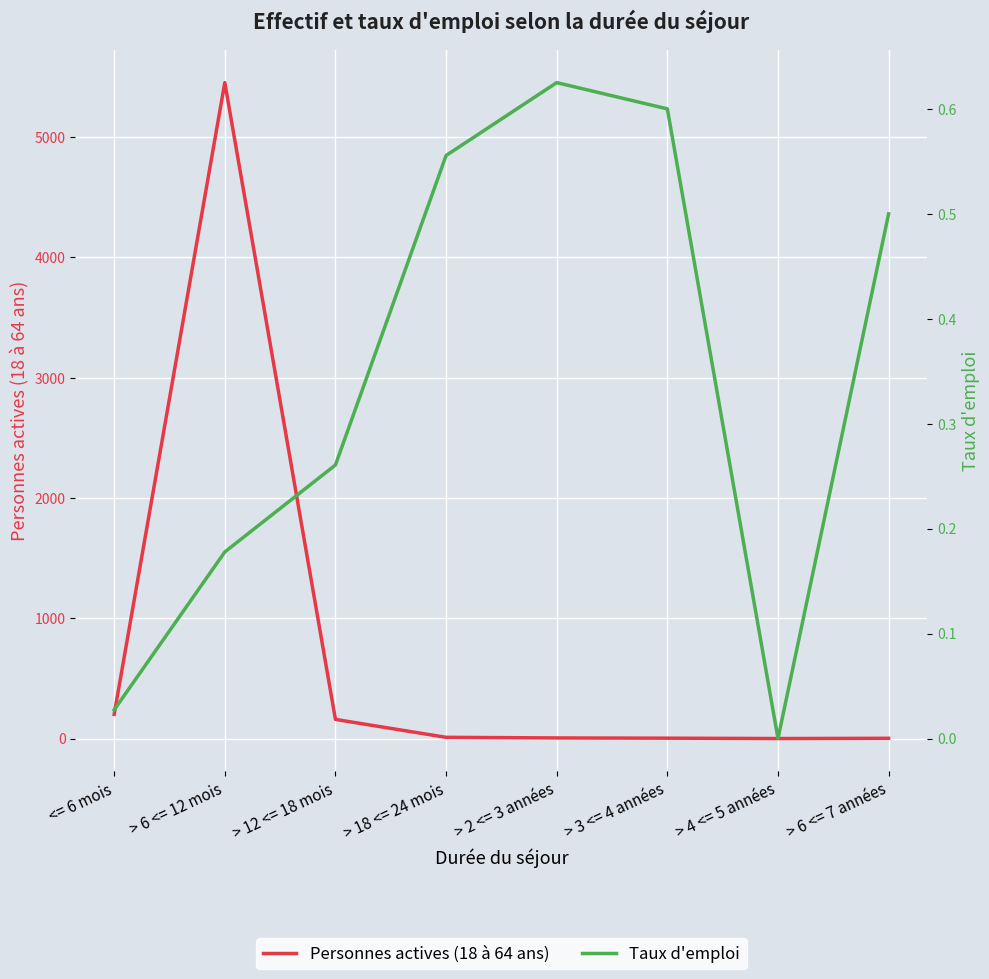

How many lines are shown in the chart?

2